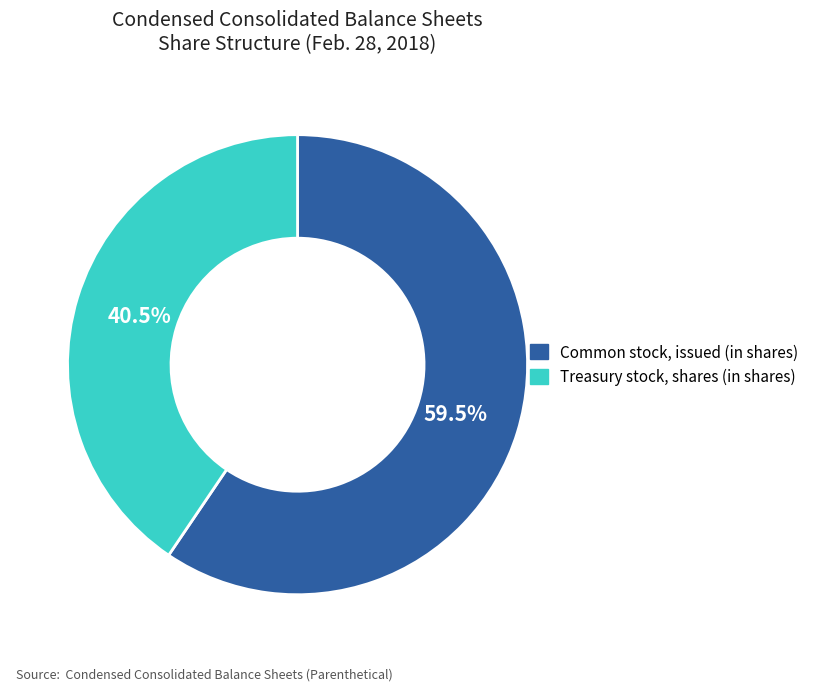

Count the number of slices in the pie.

2